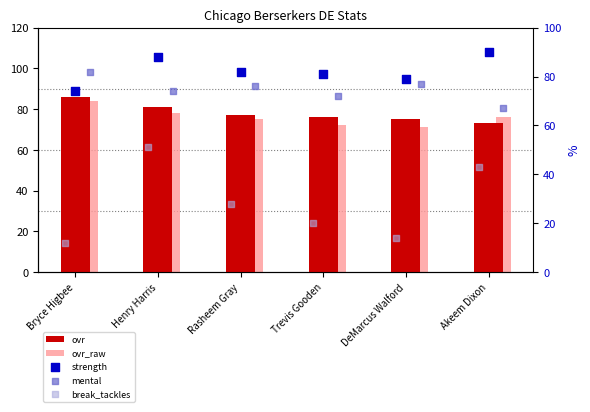

Which series contains the lowest Y value?

break_tackles